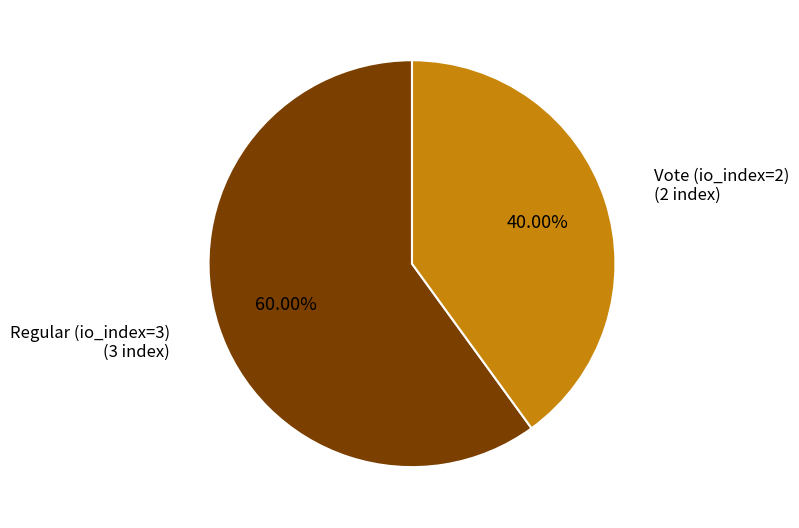

Is there any slice that represents more than half of the pie?

Yes